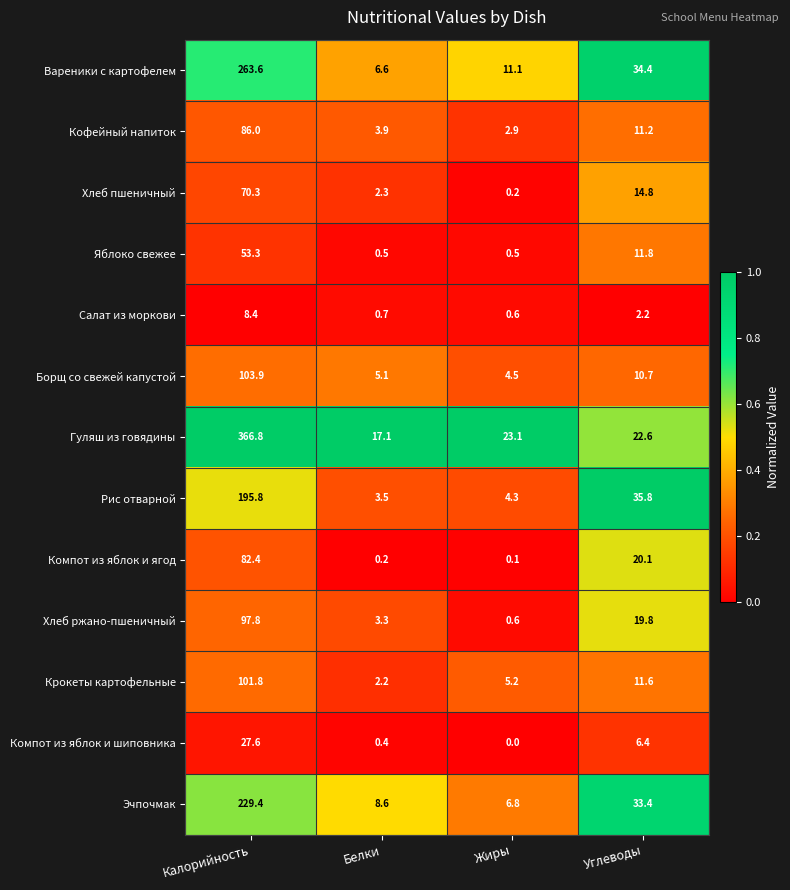

What is the approximate value of Яблоко свежее at Калорийность?

53.3